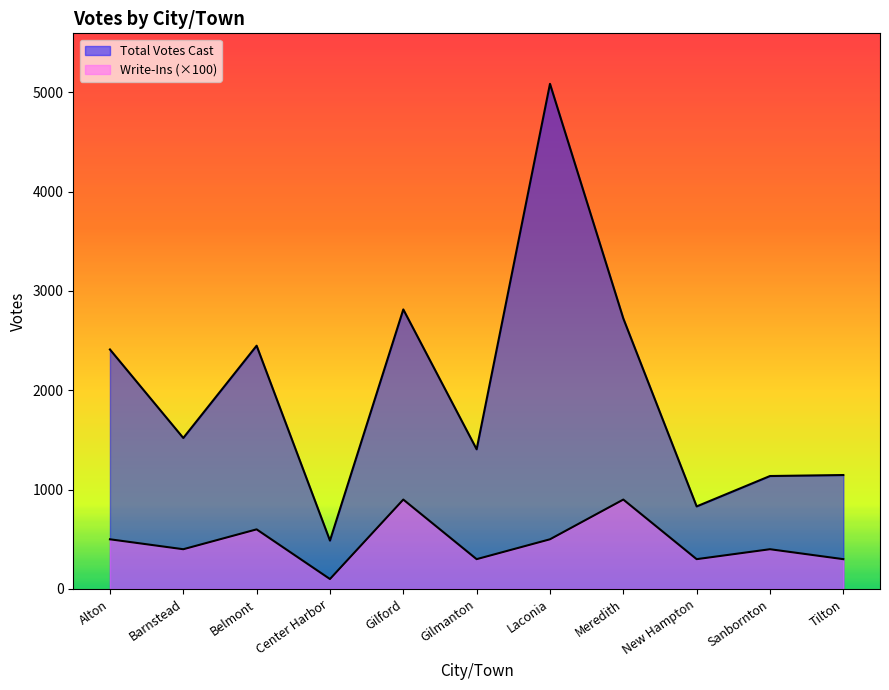

What are all the series names shown in the legend?

Total Votes Cast, Write-Ins